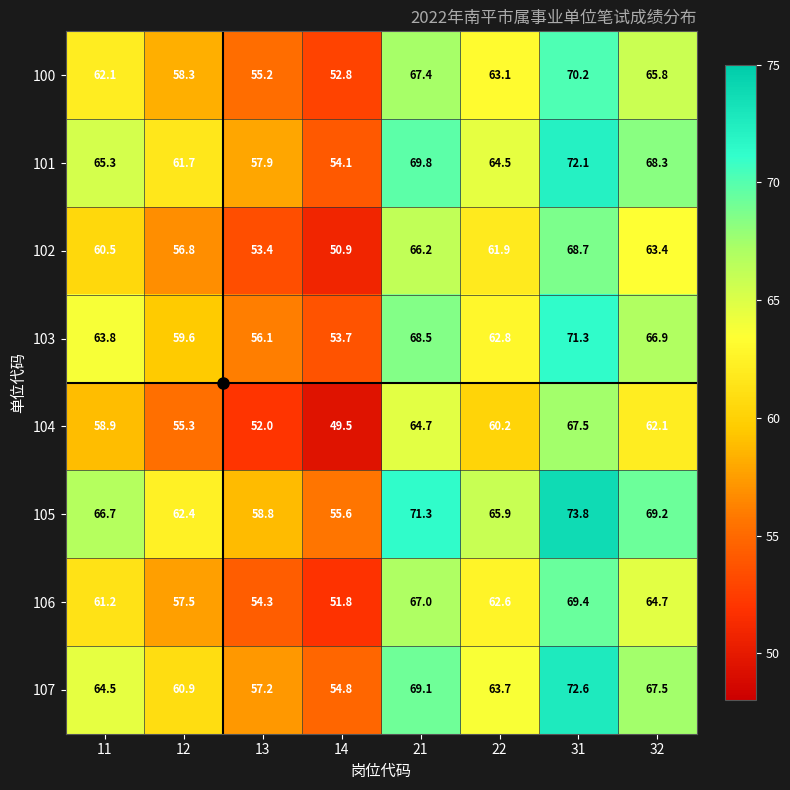

At which category does the chart reach its minimum across all series?

14